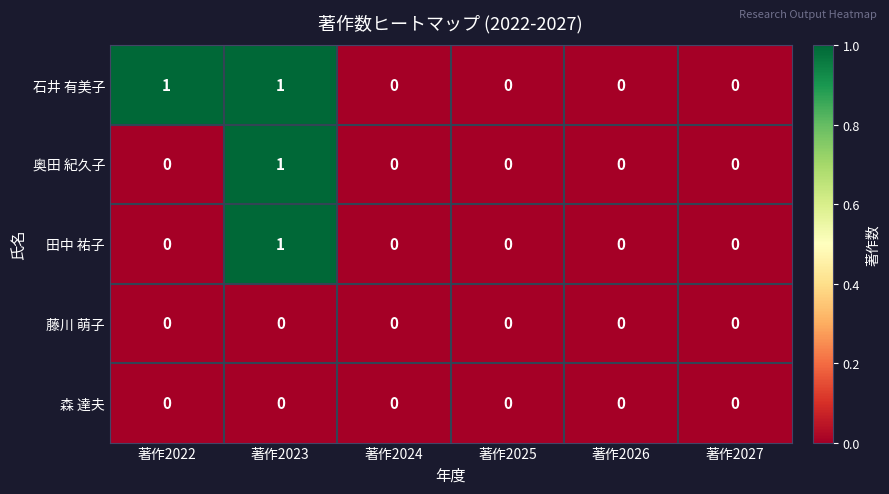

Reading left to right, what are all the values shown in this chart?

石井 有美子: 1	1	0	0	0	0
奥田 紀久子: 0	1	0	0	0	0
田中 祐子: 0	1	0	0	0	0
藤川 萌子: 0	0	0	0	0	0
森 達夫: 0	0	0	0	0	0